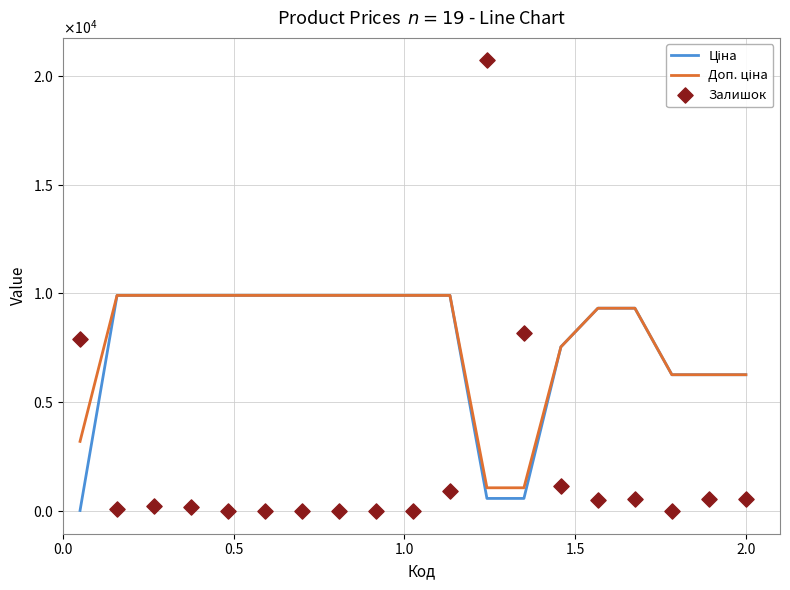

Which series has the largest total across all categories?

Доп. ціна